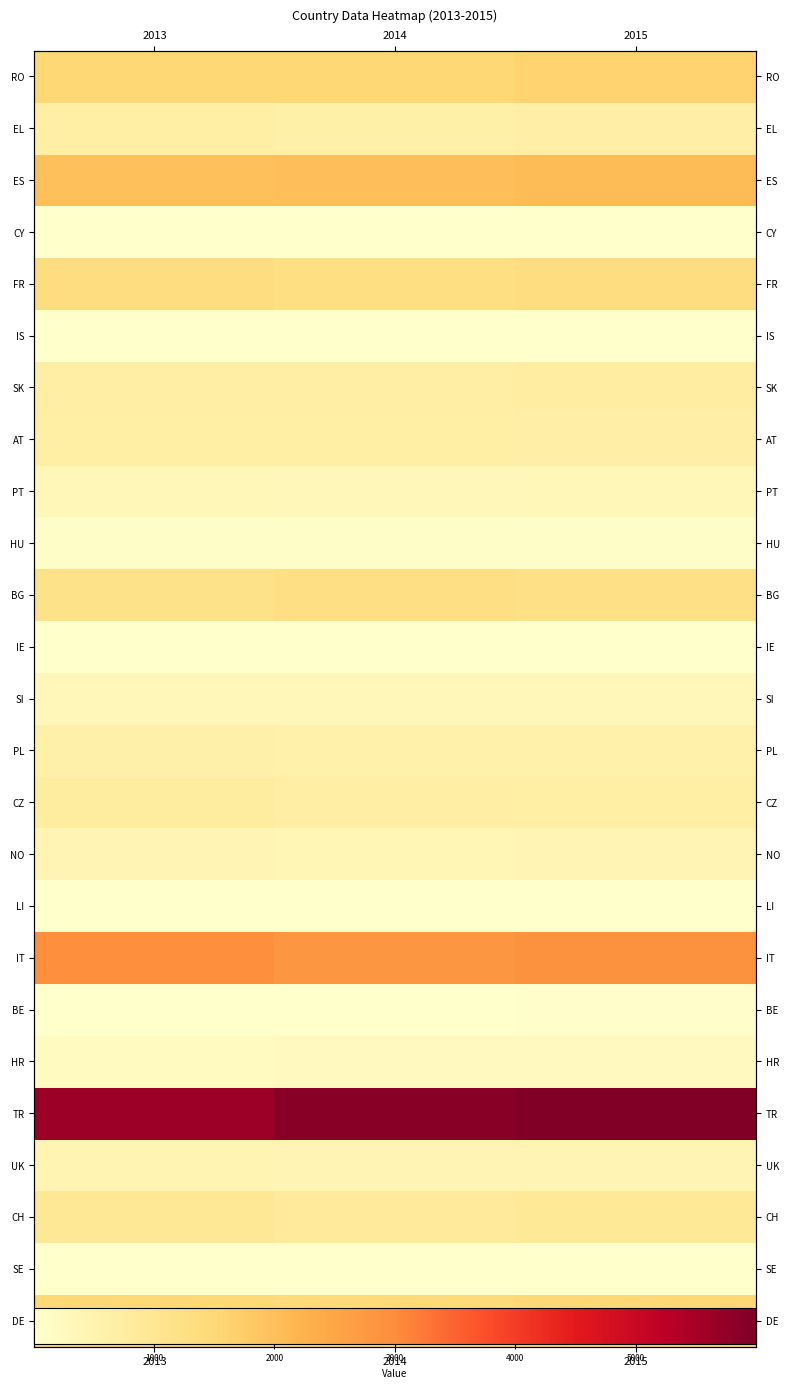

The RO series shows 1504 at 2013. True or false?

True